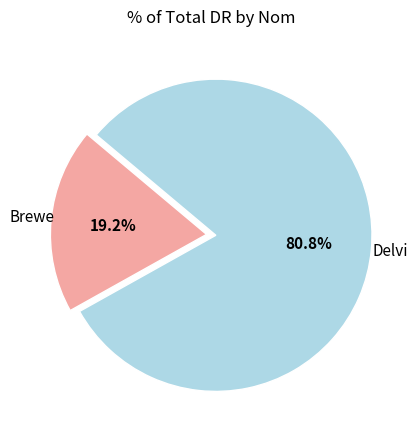

Between Brewe and Delvi, which is larger?

Delvi